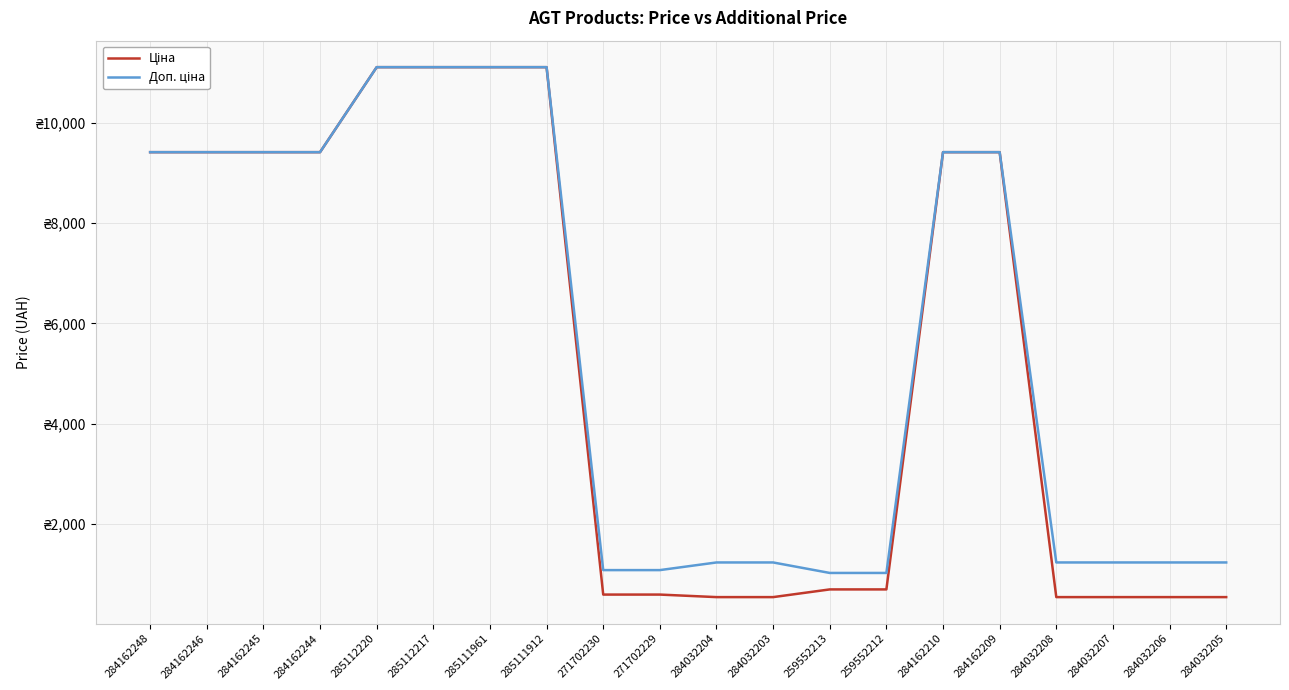

Does the chart have visible grid lines?

Yes